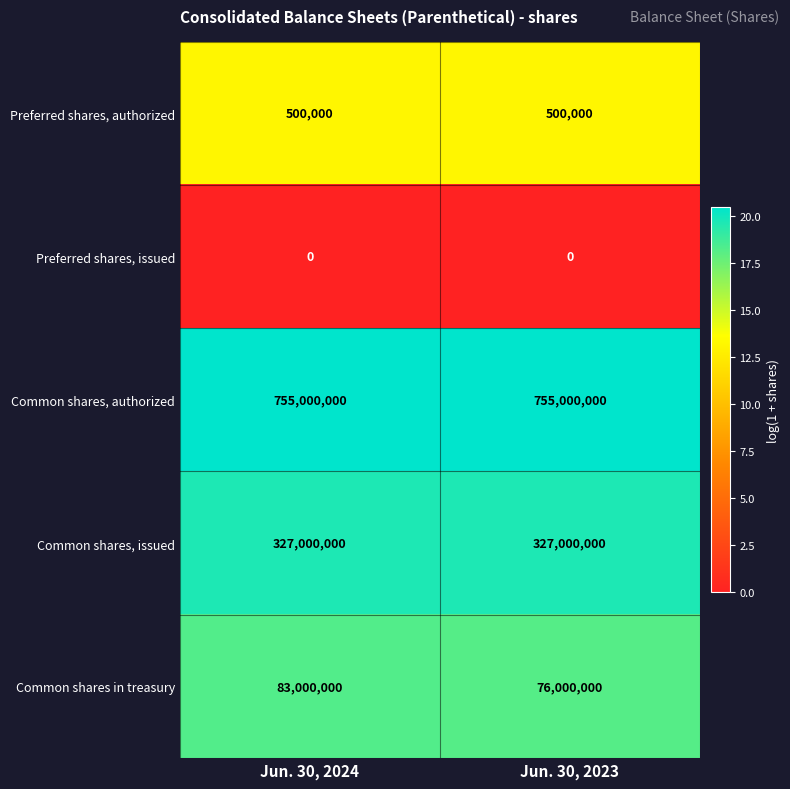

Which series has the widest spread of values?

Common shares in treasury